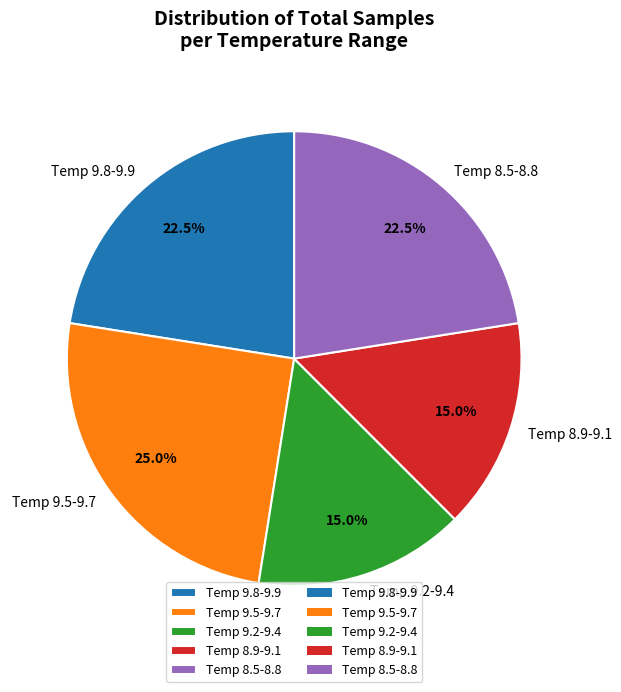

Approximately how many times larger is the value at Temp 8.9-9.1 compared to Temp 8.5-8.8?

0.7